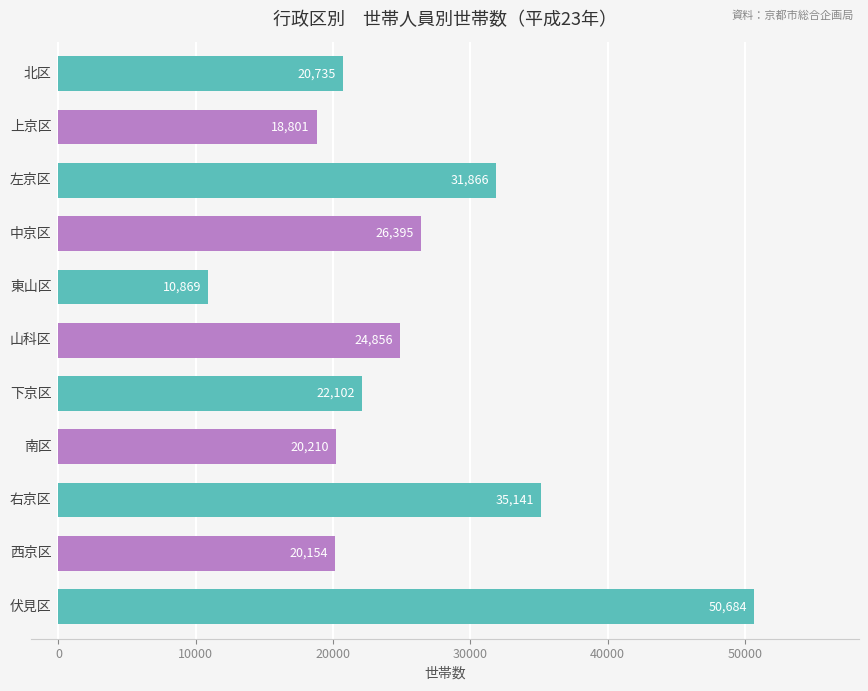

What is the value of the 11th bar from the top?

50684